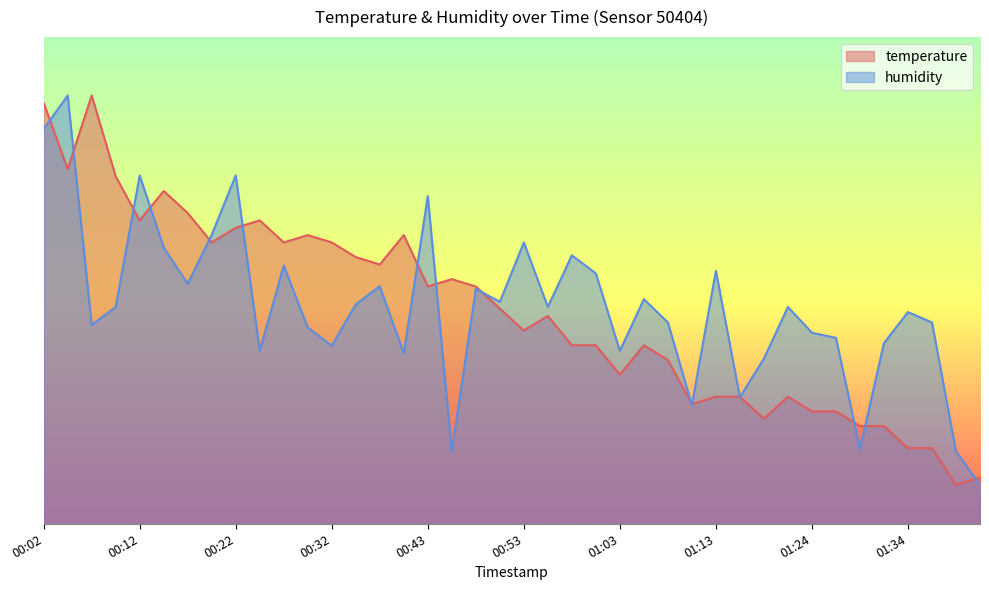

Count the number of categories in the chart.

40